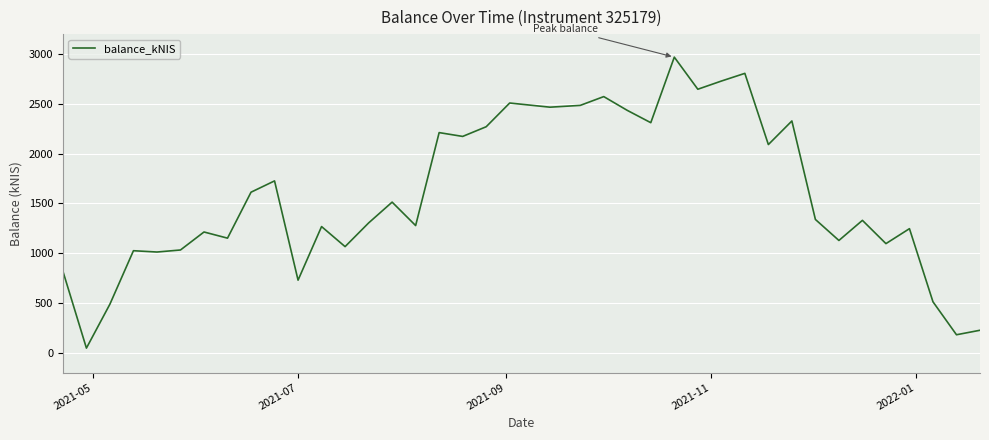

What is the difference between the maximum and minimum values?

2923.0